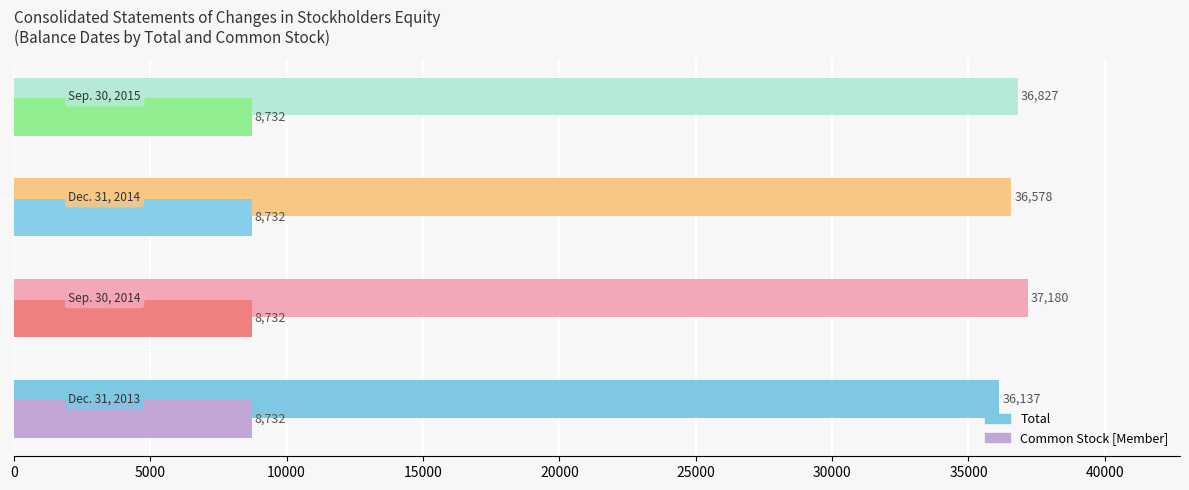

What is the highest value of the Common Stock [Member] series?

8732